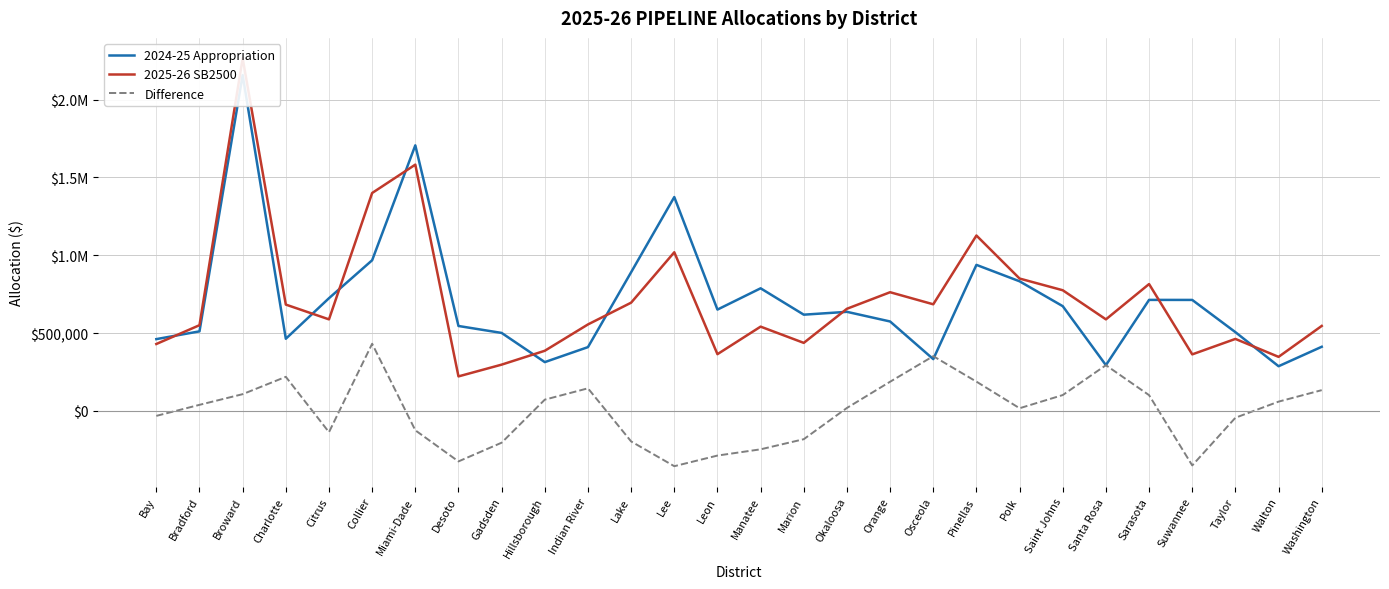

Which series changed the most between Pinellas and Santa Rosa?

2024-25 Appropriation